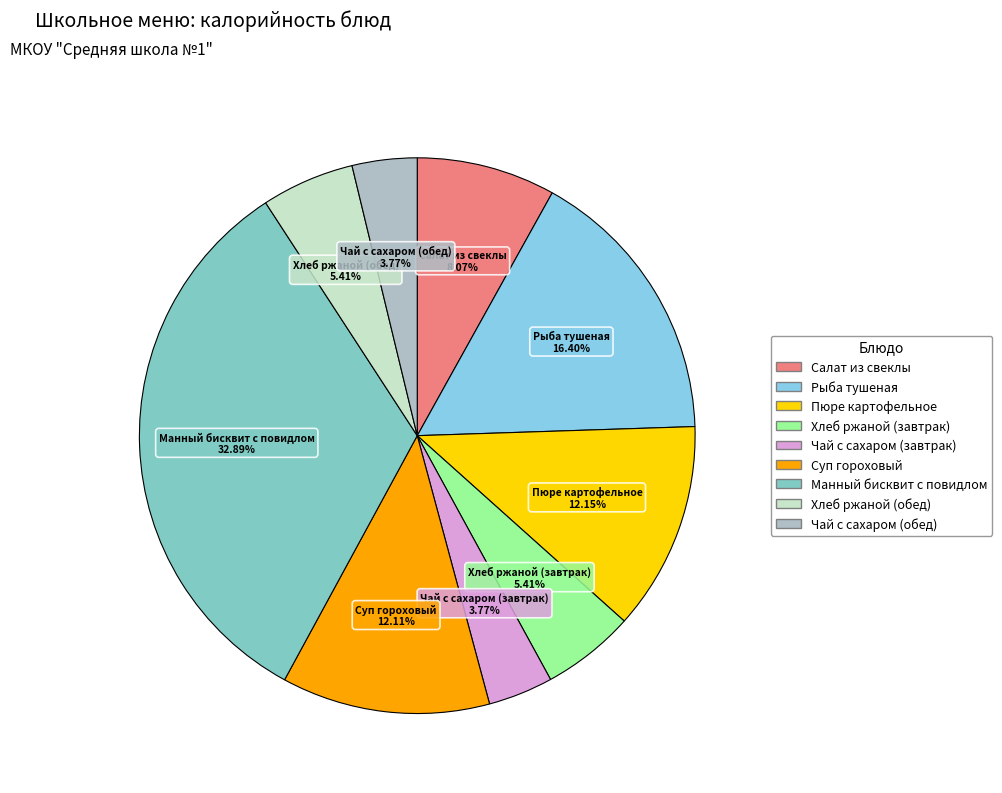

How many segments does this pie chart have?

9